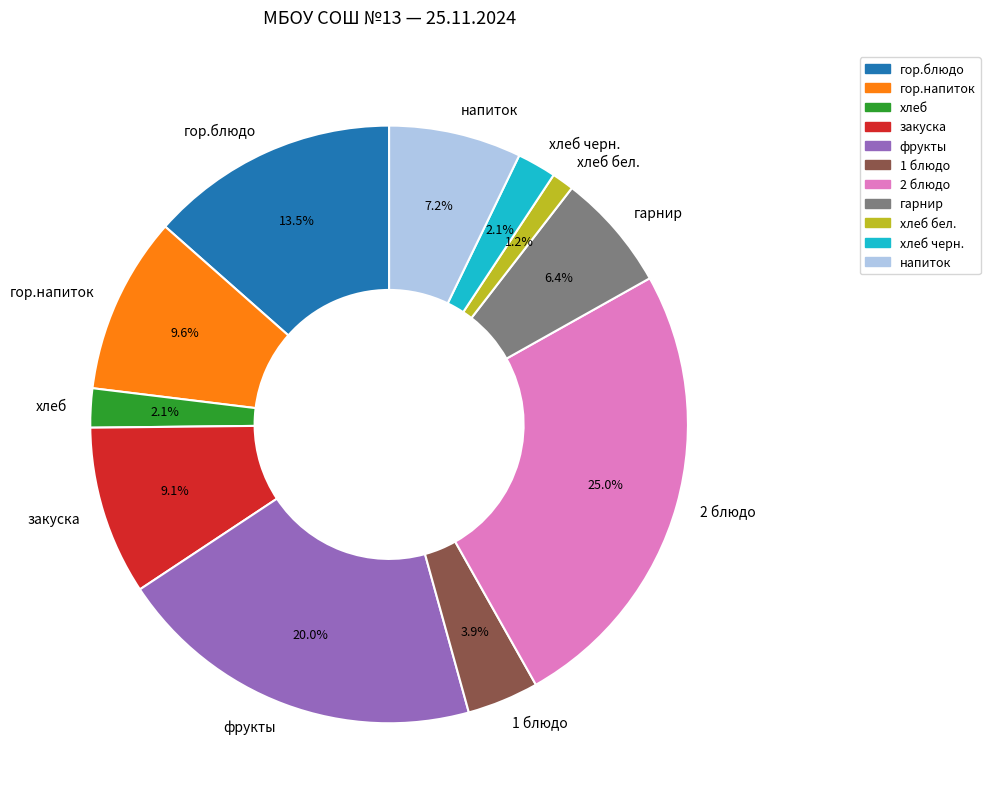

Combined, what portion of the pie is хлеб черн. and фрукты?

22.1%